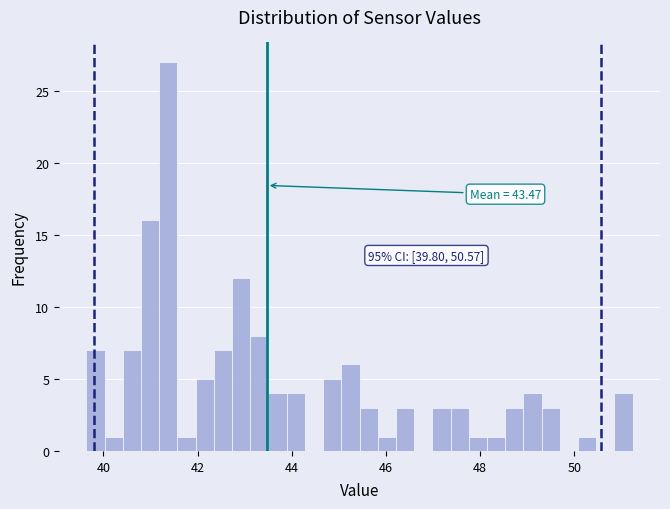

Around what value on the x-axis is the tallest bar? Give the approximate position of its centre, as read against the axis.

41.4